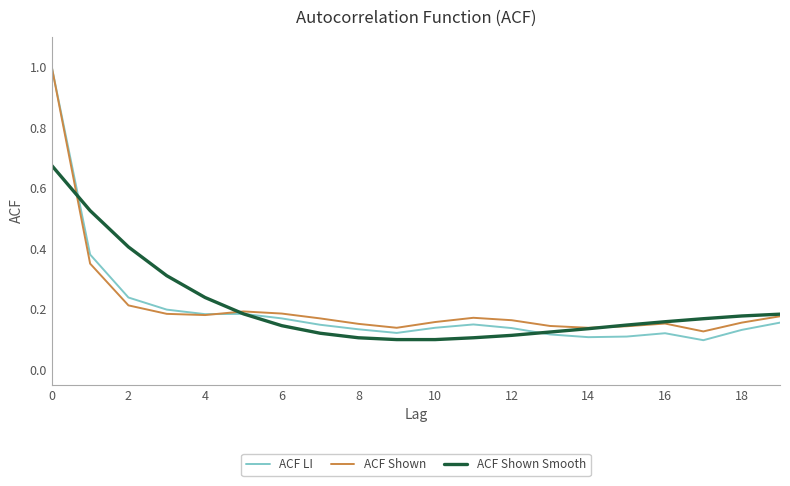

Which series has the largest range (max minus min)?

ACF LI